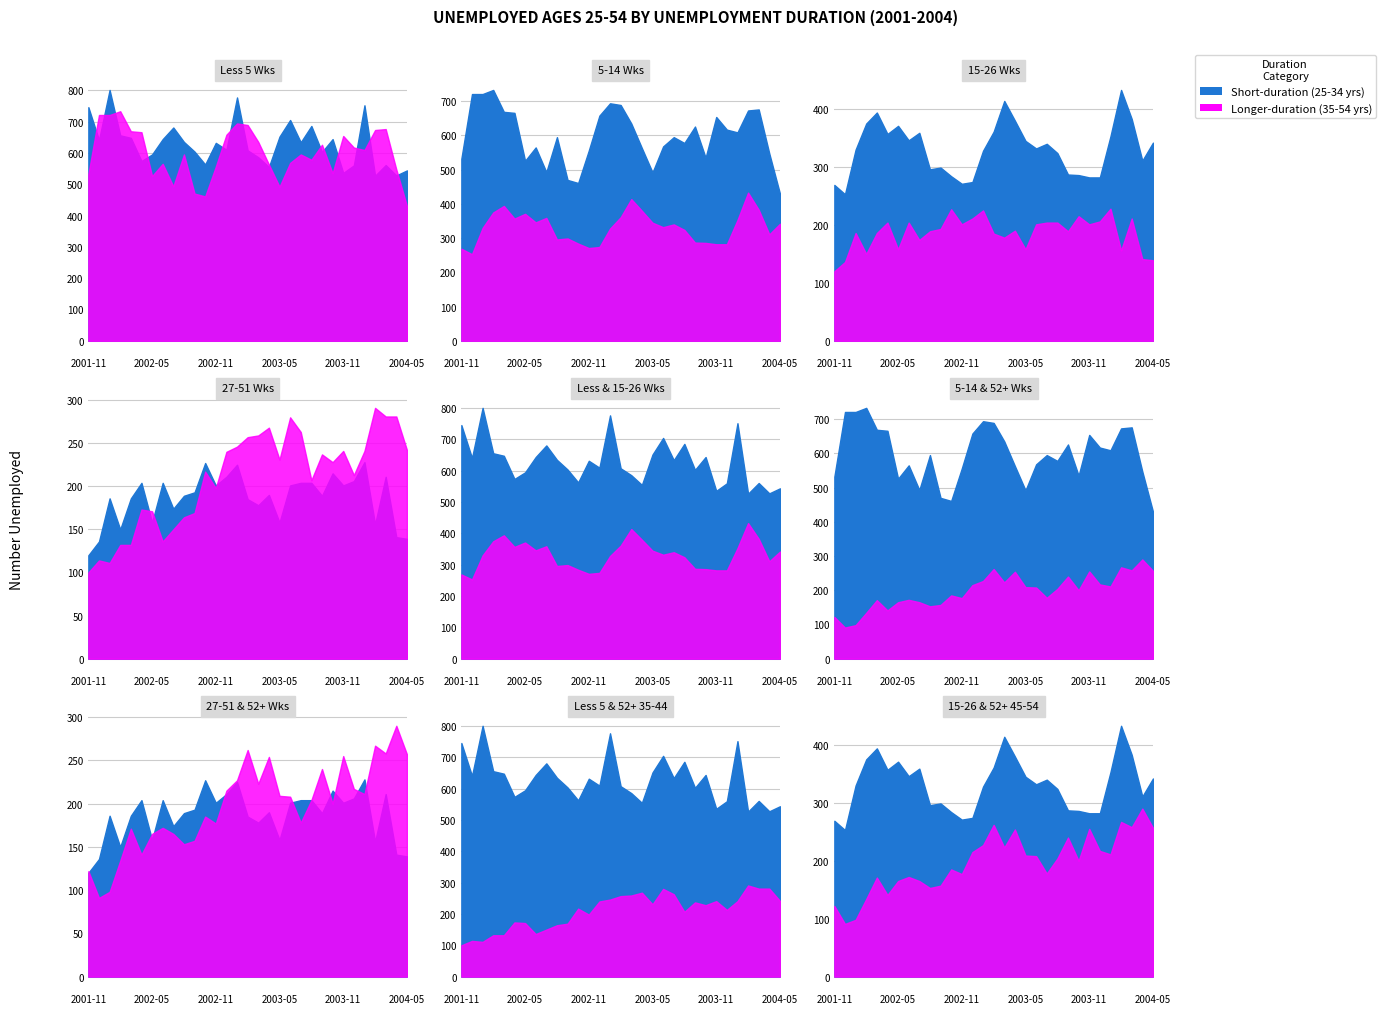

At which category does the chart reach its minimum across all series?

2001-12